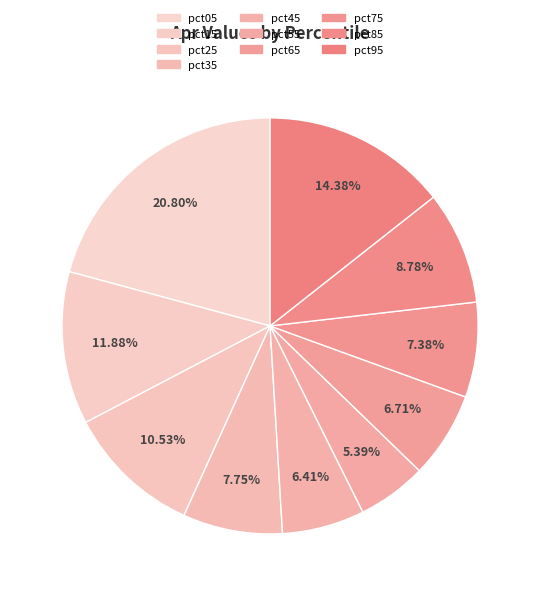

What percentage is NOT represented by pct55?

94.6%